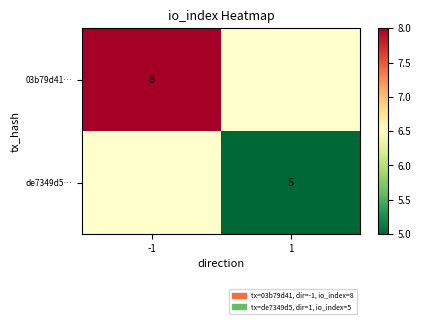

How many series are shown in this chart?

2